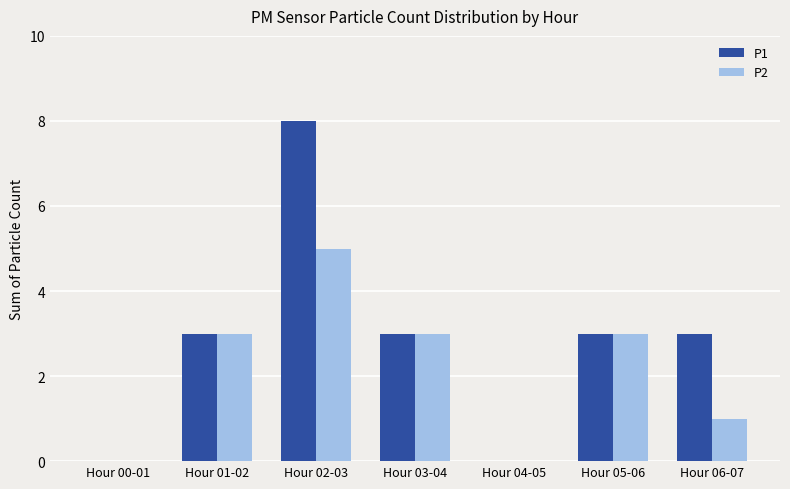

Count the number of categories in the chart.

7